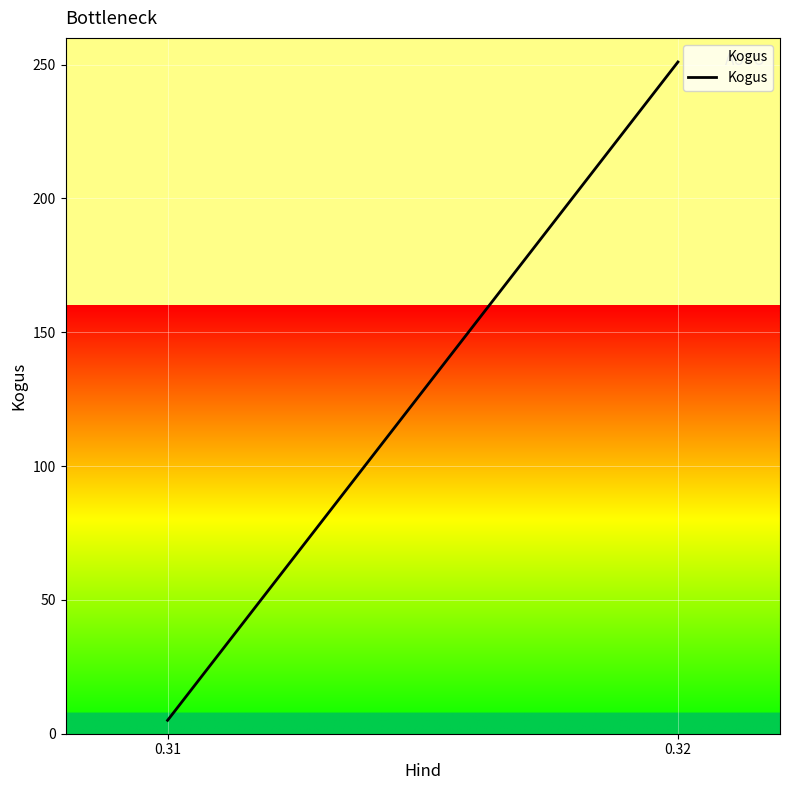

What is the greatest value displayed?

251